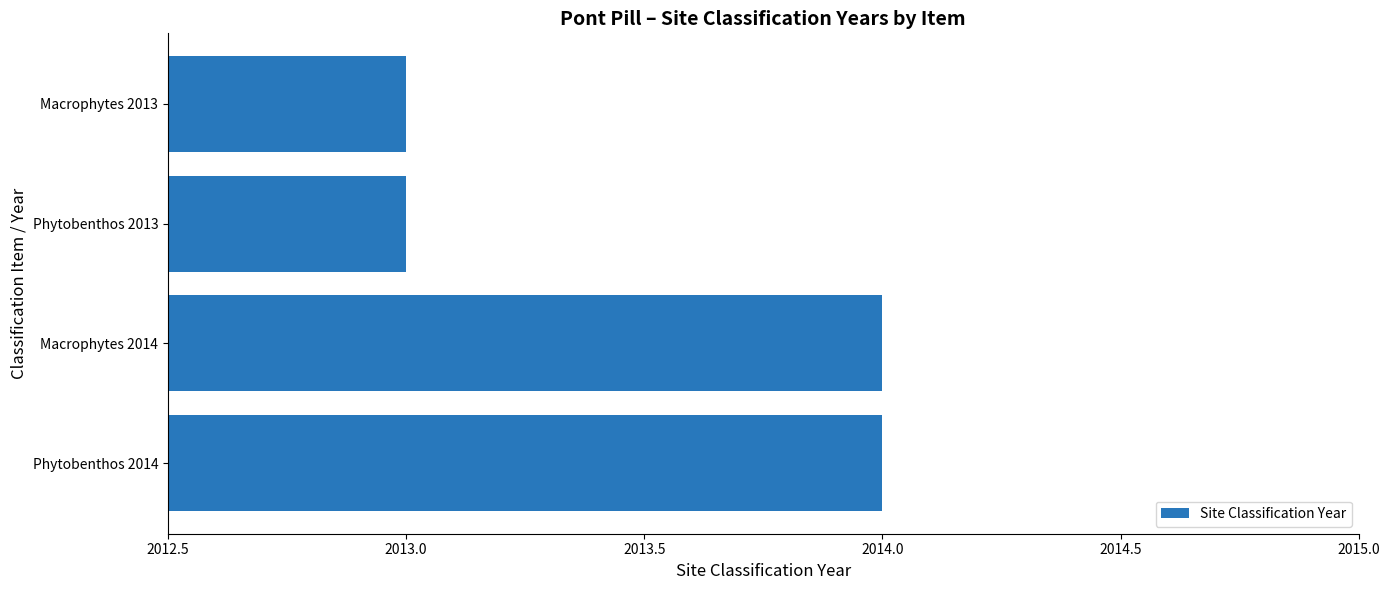

What is the difference between the maximum and minimum values?

1